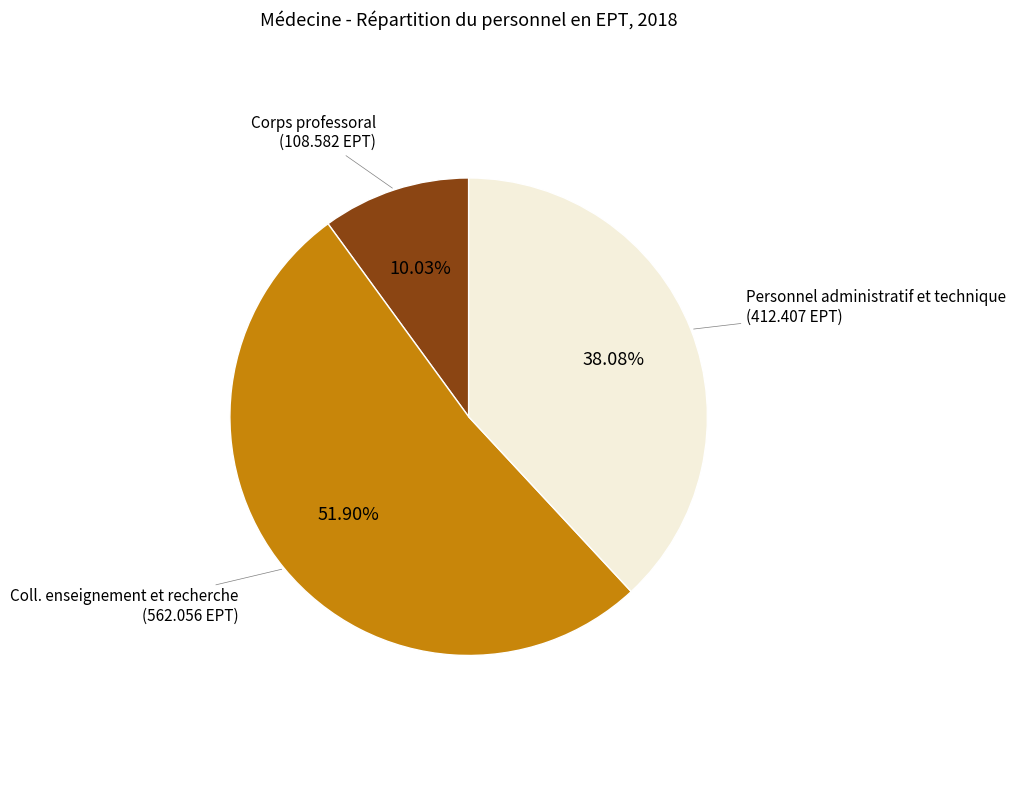

Is there a majority slice in this chart?

Yes